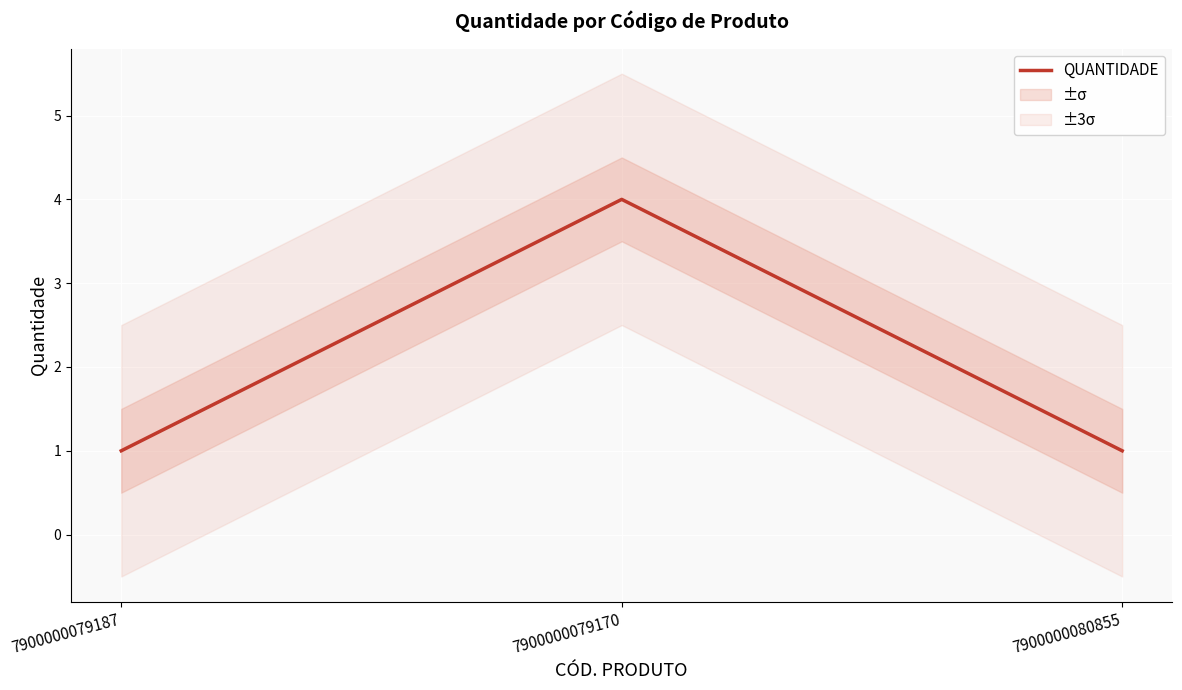

Rank the categories by value from lowest to highest.

7900000079187, 7900000080855, 7900000079170